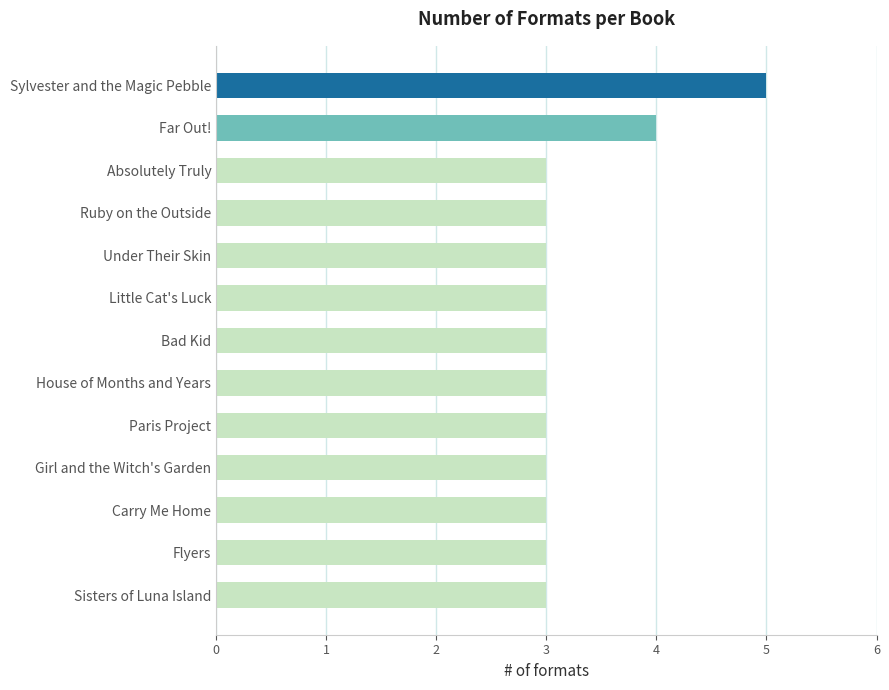

Which category has the highest value across all series?

Sylvester and the Magic Pebble